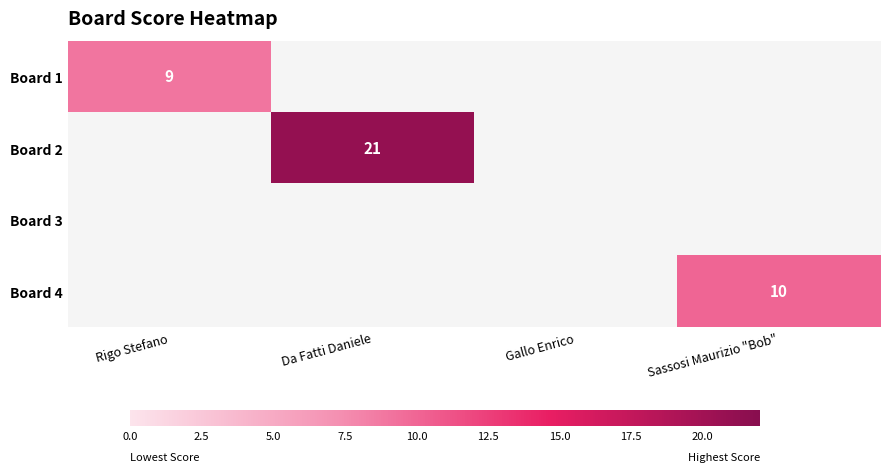

Which label corresponds to the smallest value in the chart?

Rigo Stefano